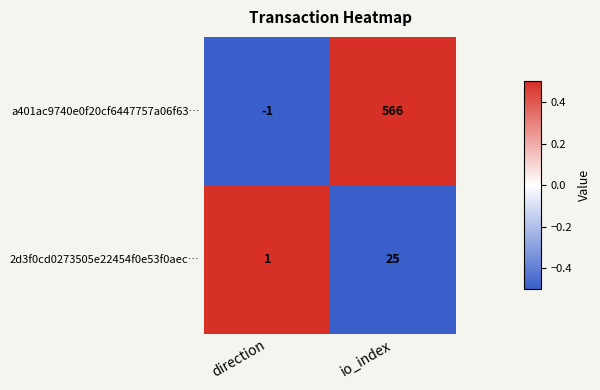

At direction, list the series in order from largest to smallest.

2d3f0cd0273505e22454f0e53f0aec…, a401ac9740e0f20cf6447757a06f63…